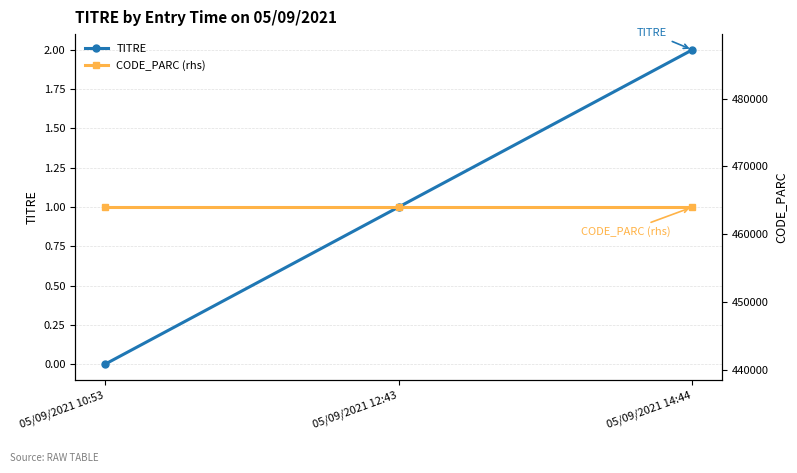

The TITRE series shows 0 at 05/09/2021 10:53. True or false?

True